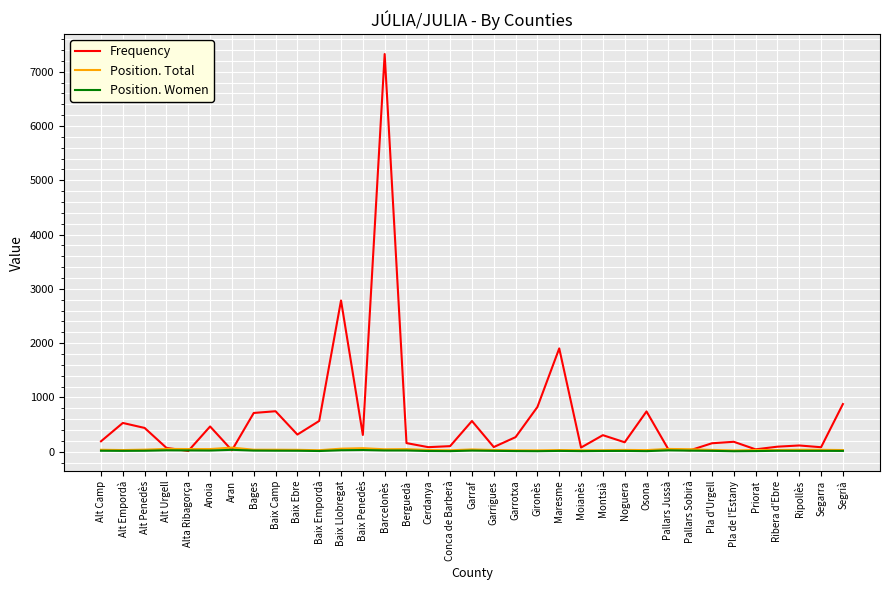

What are all the series names shown in the legend?

Frequency, Position. Total, Position. Women